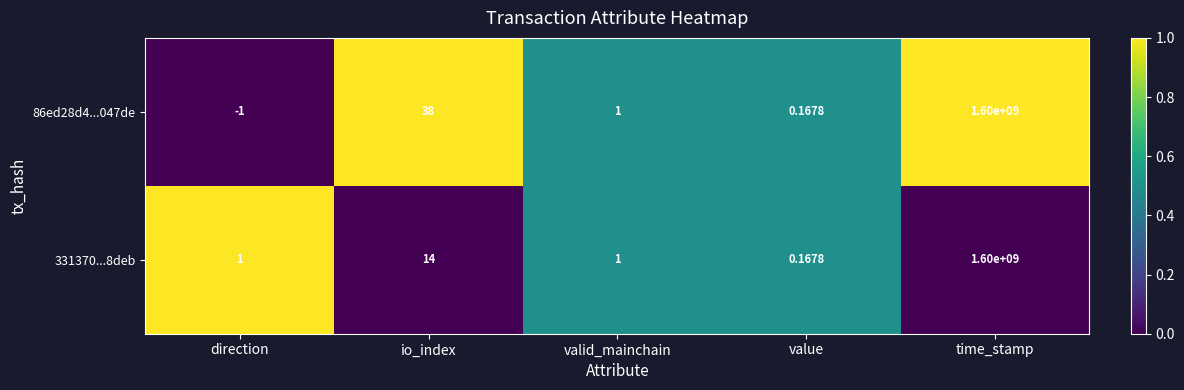

What is the total value across all series at value?

0.3